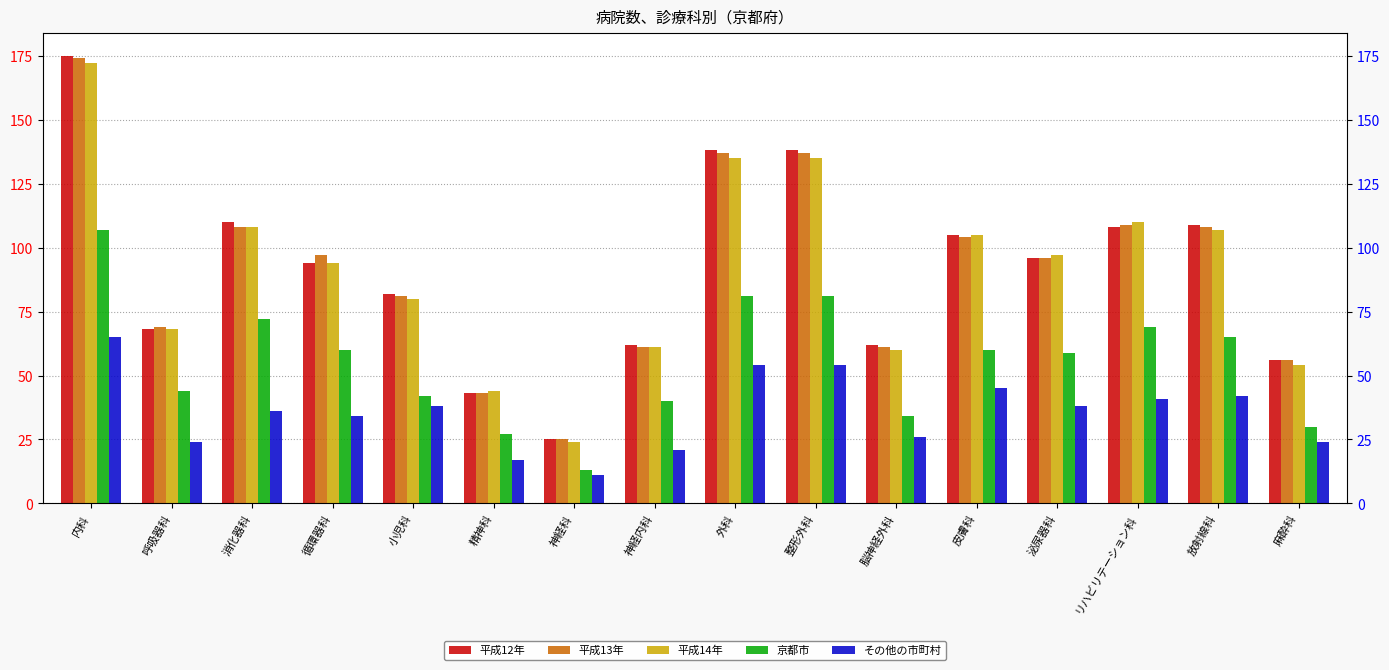

What is the difference between the maximum and minimum values in the 京都市 series?

94